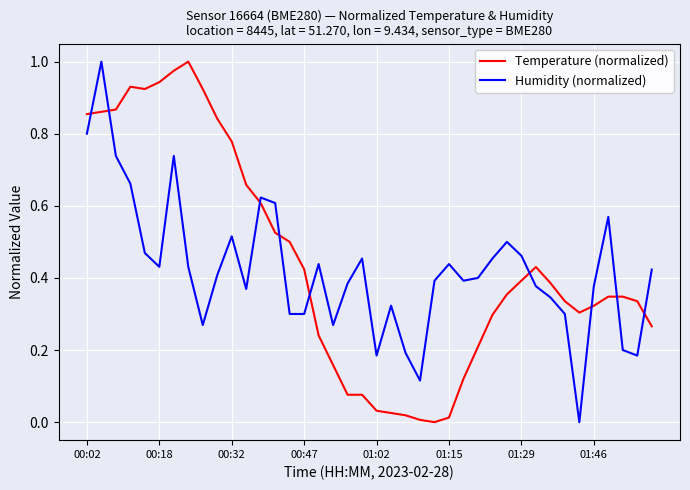

True or false: Temperature (normalized) and Humidity (normalized) cross at least once.

True